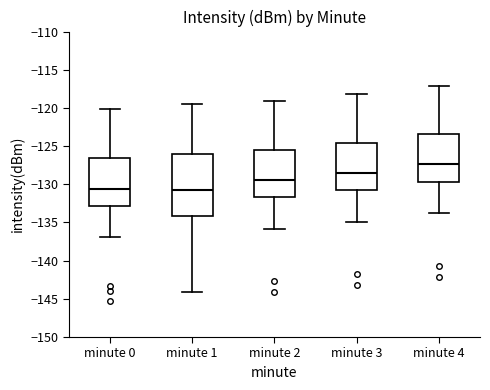

Where does the median line of the box for minute 0 sit on the y-axis? The values are not printed on the chart, so give them approximately, as read against the axis.

-130.5